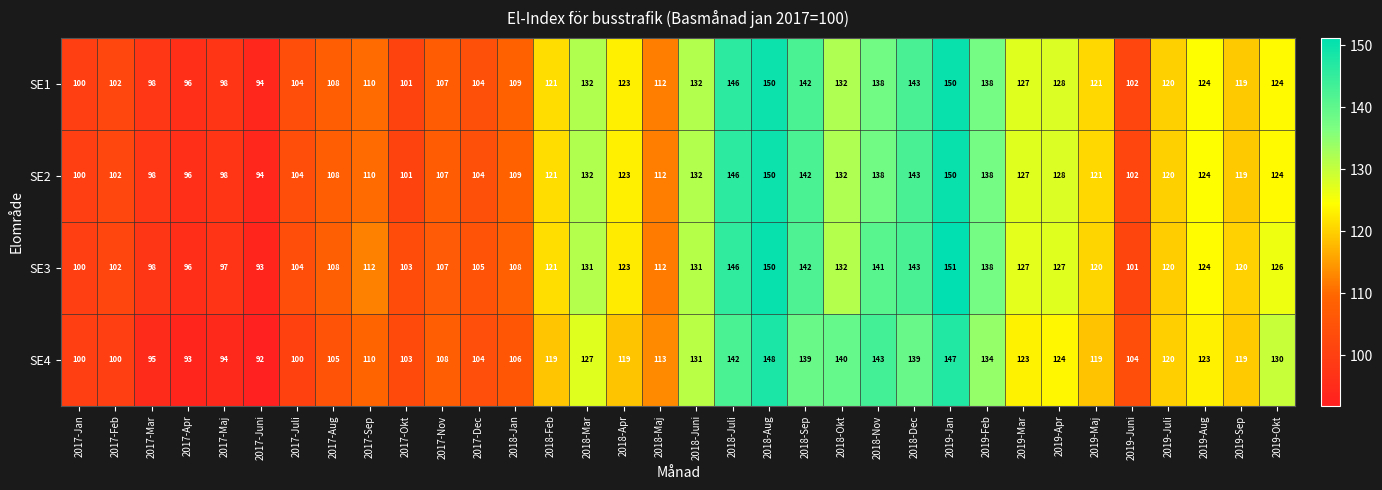

Which series changed the most between 2017-Aug and 2018-Okt?

SE4